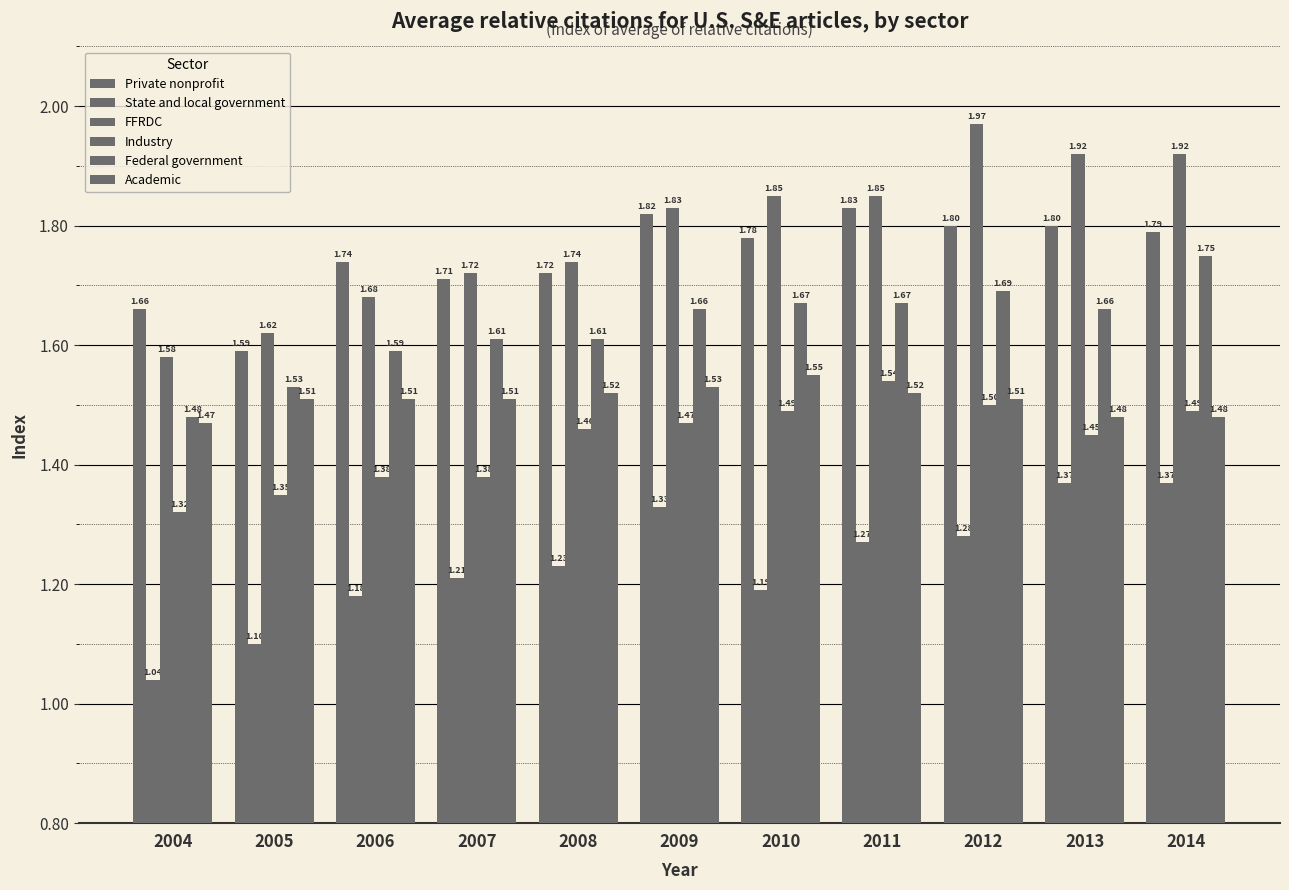

Does the chart contain any negative values?

No